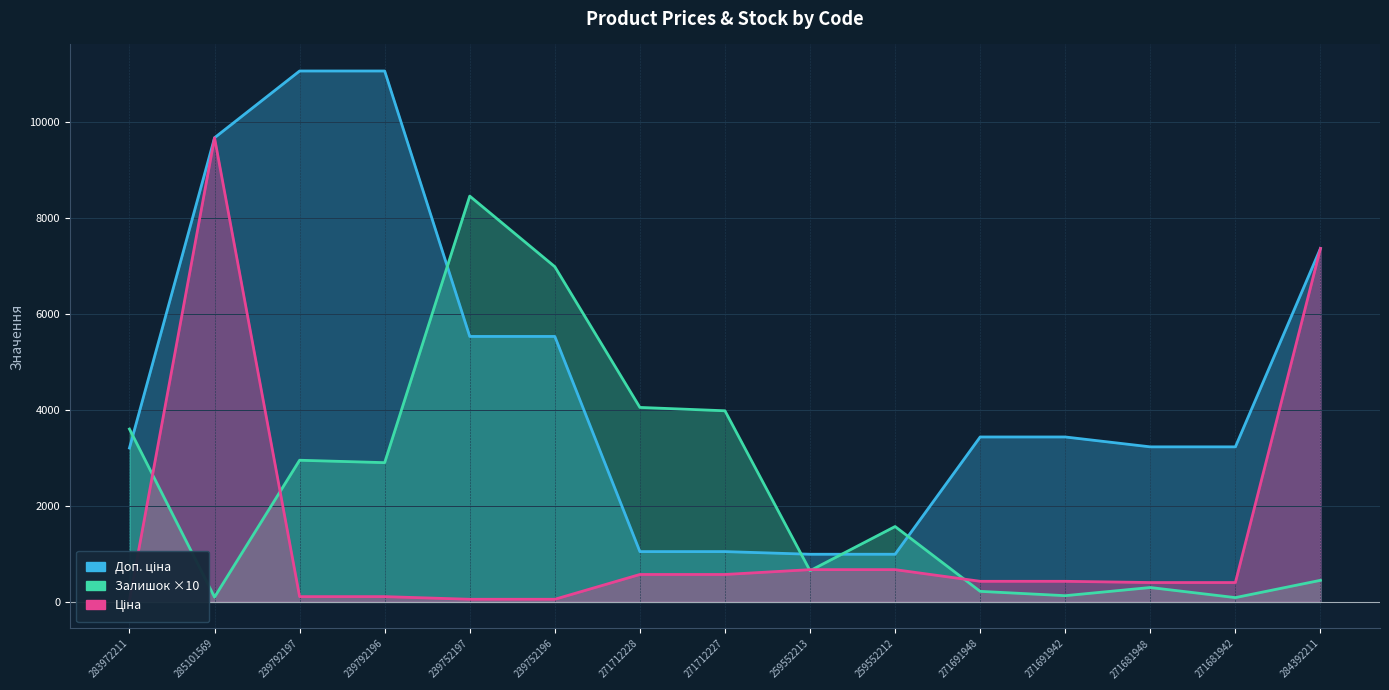

What is the sum of the Залишок values at 271681942 and 283972211?

3690.0